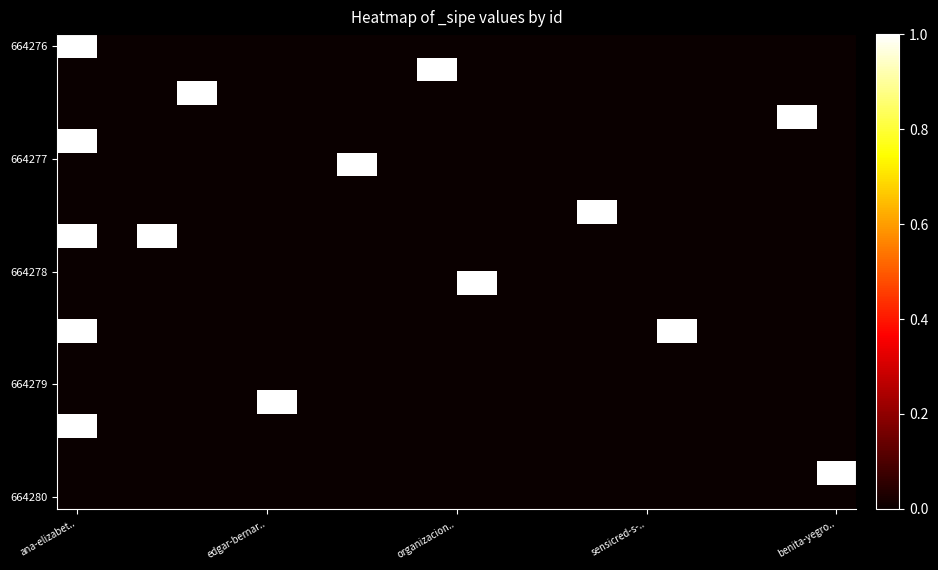

At how many categories does at least one series exceed 0?

11